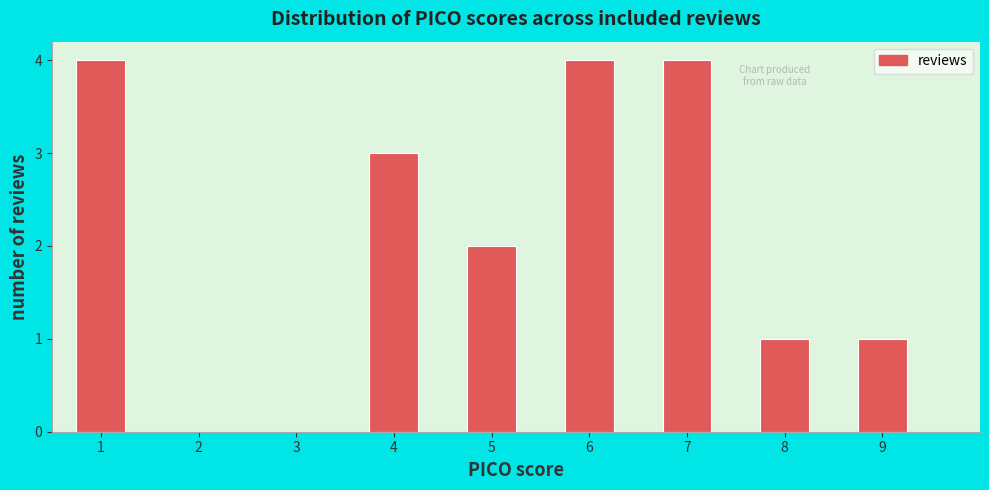

Reading left to right, list every bar in this chart as the range it spans on the x-axis followed by its height. Neither the bar edges nor the heights are printed on the chart, so give them approximately, as read against the axes.

0.75 to 1.25: 4
1.25 to 1.75: 0
1.75 to 2.25: 0
2.25 to 2.75: 0
2.75 to 3.25: 0
3.25 to 3.75: 0
3.75 to 4.25: 3
4.25 to 4.75: 0
4.75 to 5.25: 2
5.25 to 5.75: 0
5.75 to 6.25: 4
6.25 to 6.75: 0
6.75 to 7.25: 4
7.25 to 7.75: 0
7.75 to 8.25: 1
8.25 to 8.75: 0
8.75 to 9.25: 1
9.25 to 9.75: 0